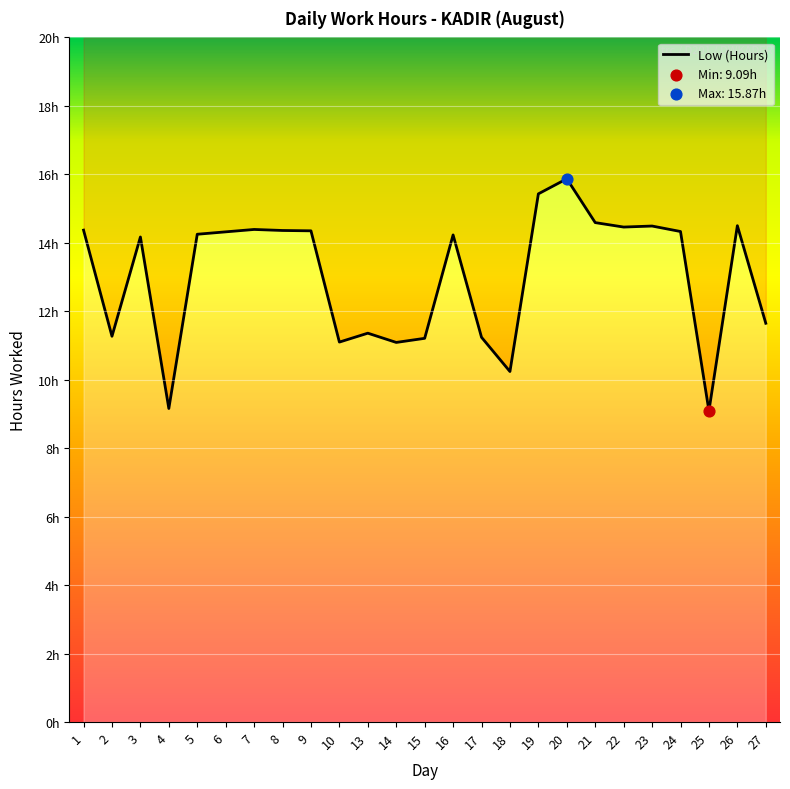

What is the change in value from 1 to 23?

+0.1